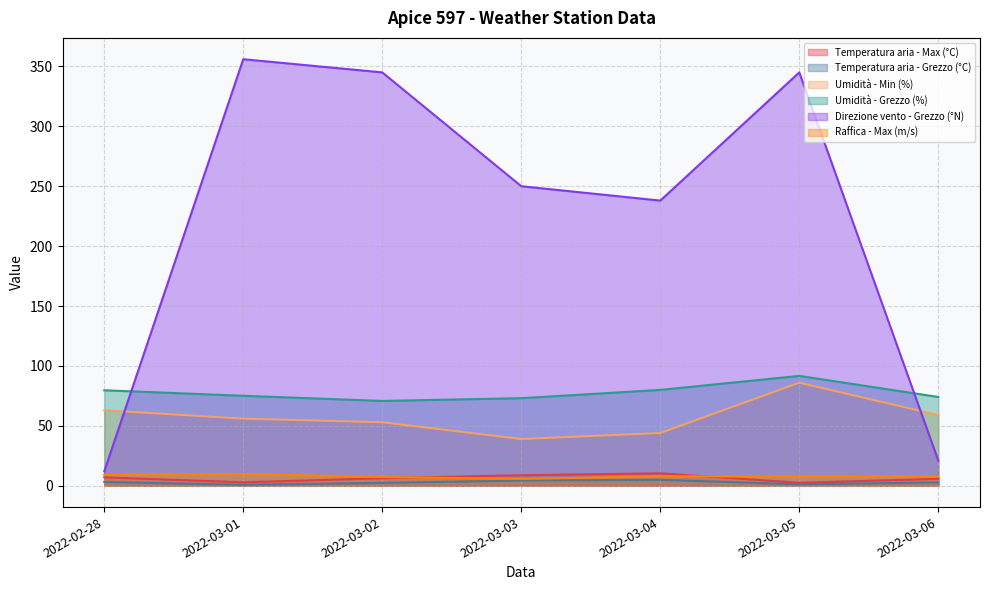

At 2022-02-28, list the series in order from largest to smallest.

Umidità - Grezzo (%), Umidità - Min (%), Direzione vento - Grezzo (°N), Raffica - Max (m/s), Temperatura aria - Max (°C), Temperatura aria - Grezzo (°C)